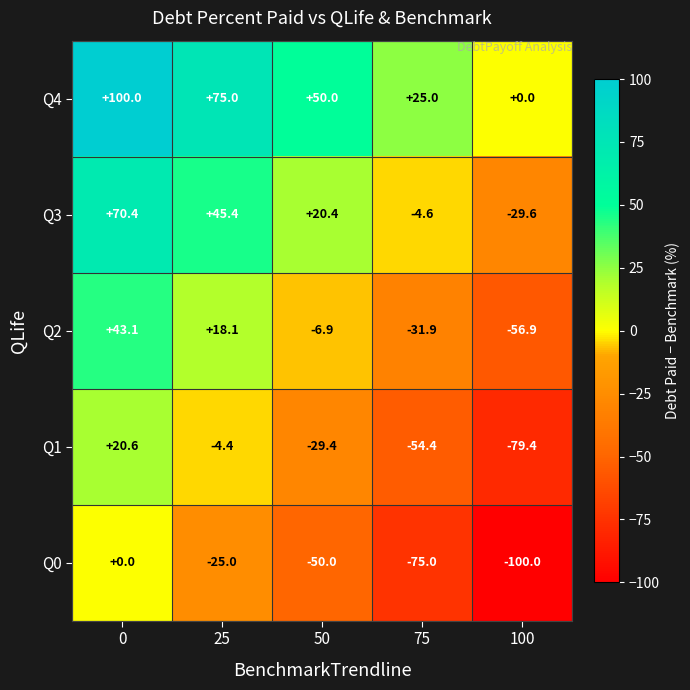

What is the difference between the highest and lowest values at 25?

100.0